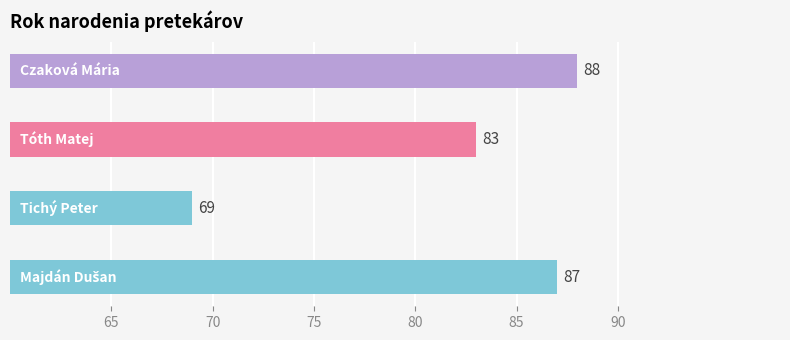

What is the minimum value shown in the chart?

69